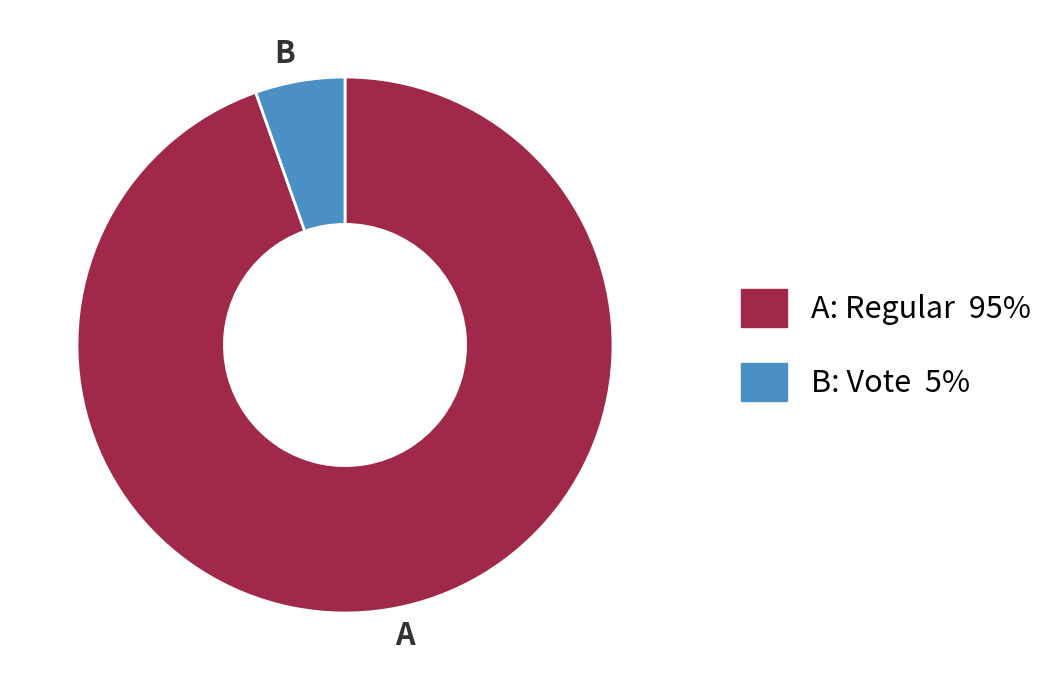

Which category accounts for the majority?

A